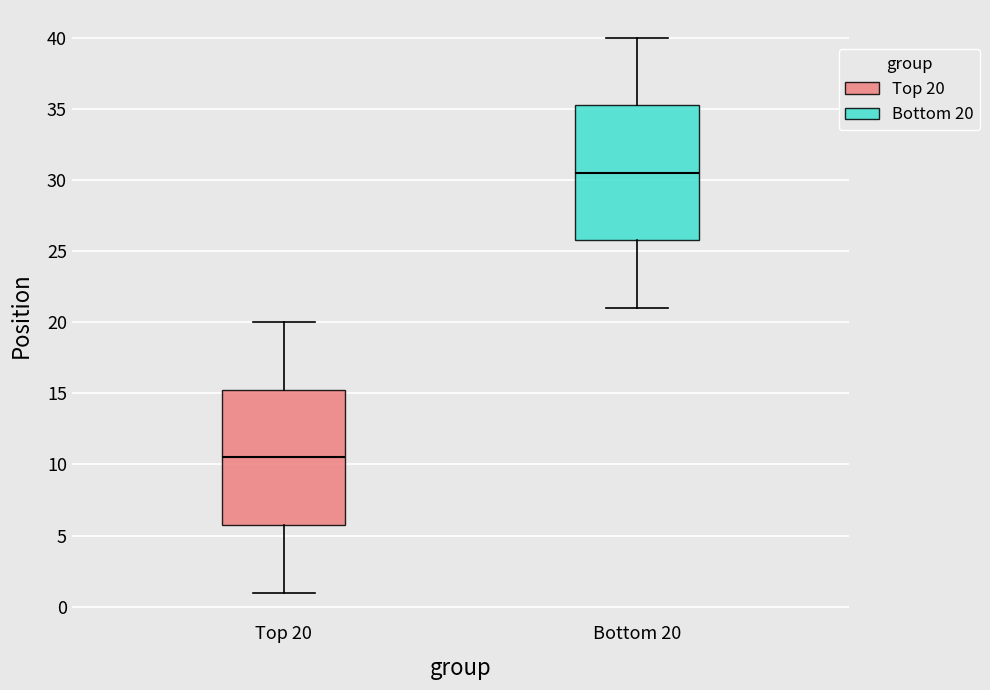

Which box has the highest median line?

Bottom 20